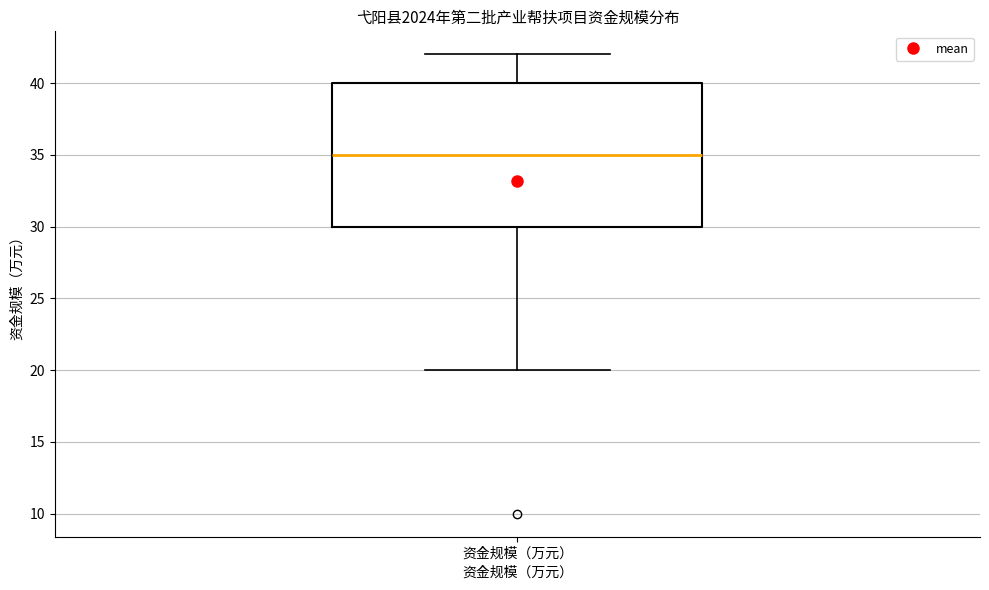

Where is the upper edge of the box for 资金规模（万元） on the y-axis? The values are not printed on the chart, so give them approximately, as read against the axis.

40